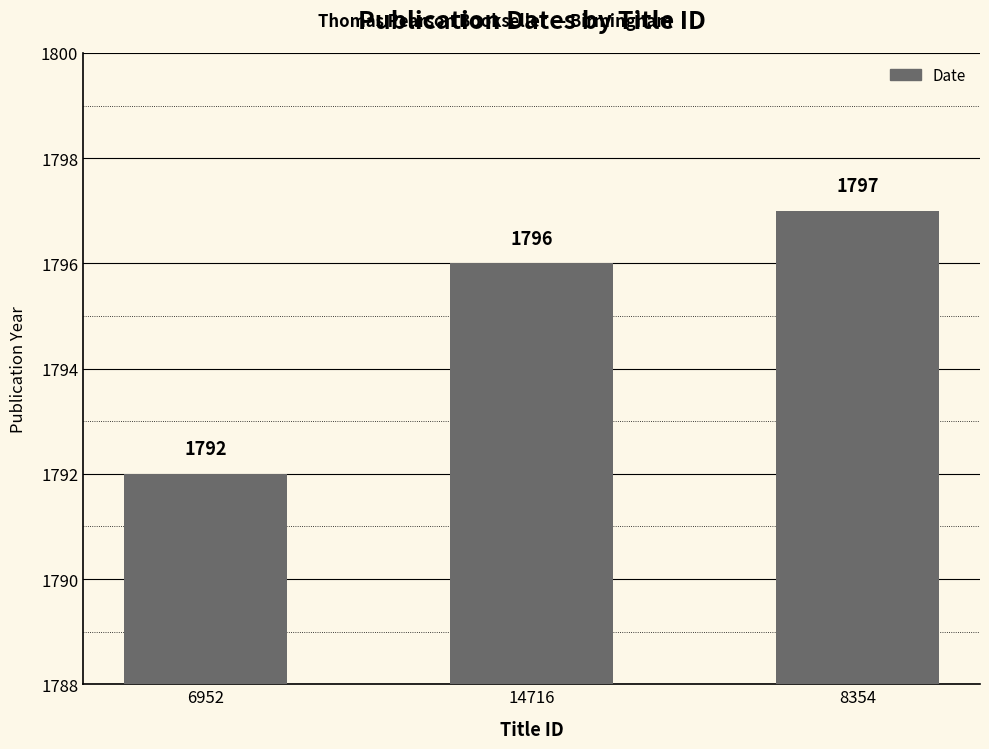

Rank the categories by value from highest to lowest.

8354, 14716, 6952